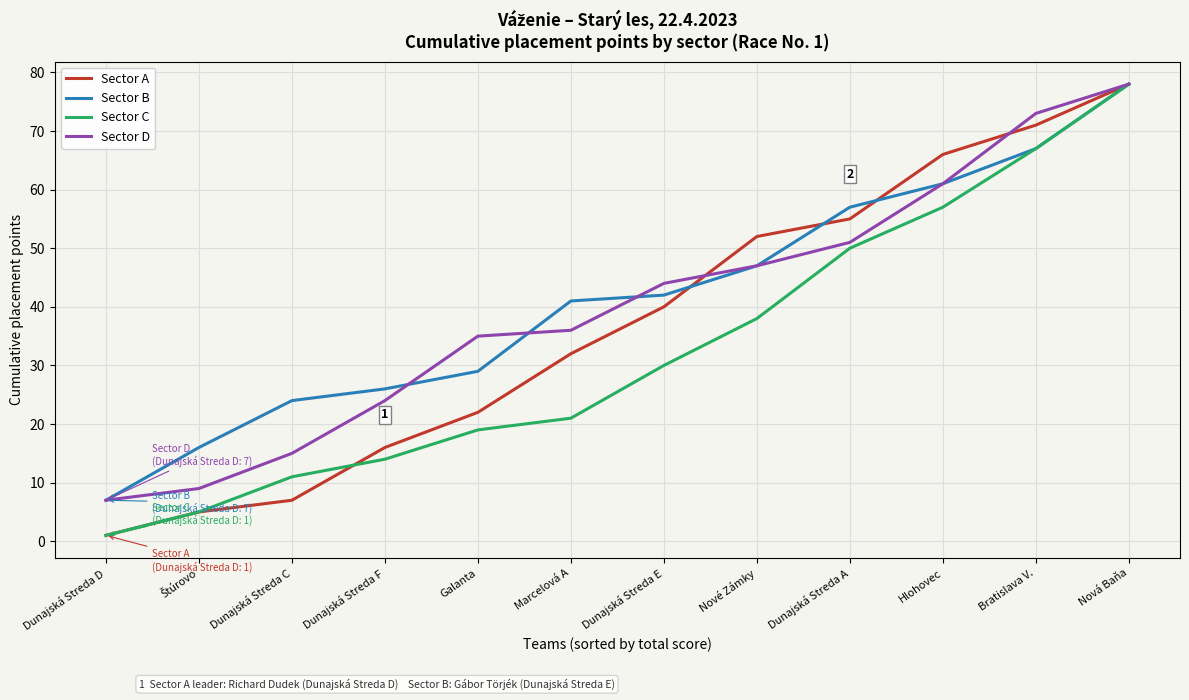

Is it true that Sector B equals 26 at Dunajská Streda F?

True